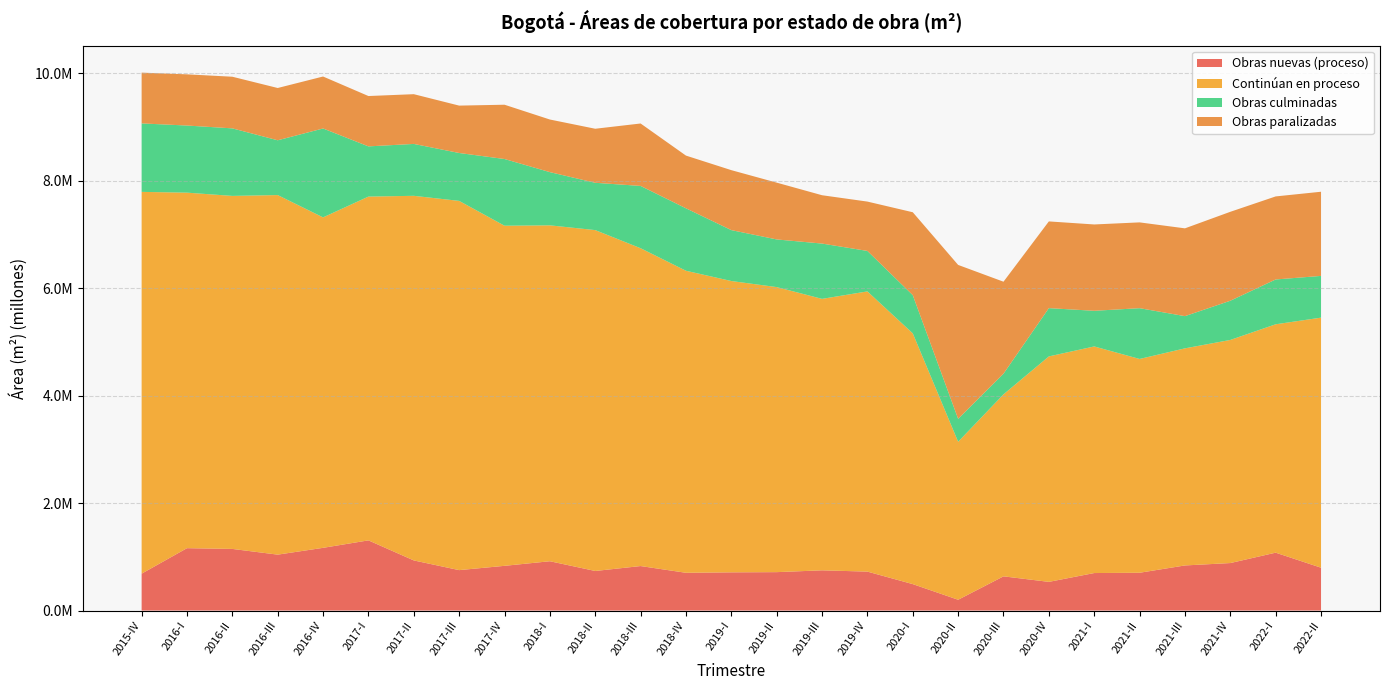

Reading right to left, what are all the values shown in this chart?

Obras nuevas (proceso): 2022-II=797730	2022-I=1077741	2021-IV=884266	2021-III=839723	2021-II=703692	2021-I=698396	2020-IV=533912	2020-III=636870	2020-II=201020	2020-I=492181	2019-IV=725032	2019-III=748892	2019-II=715132	2019-I=711457	2018-IV=703018	2018-III=828459	2018-II=736757	2018-I=918174	2017-IV=832523	2017-III=752727	2017-II=933320	2017-I=1306771	2016-IV=1167660	2016-III=1040980	2016-II=1147496	2016-I=1161287	2015-IV=686741
Continúan en proceso: 2022-II=4655844	2022-I=4252219	2021-IV=4154025	2021-III=4042212	2021-II=3980725	2021-I=4219030	2020-IV=4197897	2020-III=3388623	2020-II=2941448	2020-I=4668980	2019-IV=5217118	2019-III=5054389	2019-II=5307382	2019-I=5423985	2018-IV=5623674	2018-III=5917684	2018-II=6346806	2018-I=6253925	2017-IV=6332673	2017-III=6874729	2017-II=6788571	2017-I=6400764	2016-IV=6152605	2016-III=6694847	2016-II=6572712	2016-I=6619553	2015-IV=7108519
Obras culminadas: 2022-II=777199	2022-I=834477	2021-IV=730029	2021-III=599798	2021-II=945479	2021-I=663775	2020-IV=898950	2020-III=384473	2020-II=427110	2020-I=711146	2019-IV=753634	2019-III=1029568	2019-II=887325	2019-I=947972	2018-IV=1162692	2018-III=1159950	2018-II=880983	2018-I=990945	2017-IV=1242034	2017-III=891857	2017-II=966319	2017-I=934994	2016-IV=1655389	2016-III=1020218	2016-II=1257571	2016-I=1249696	2015-IV=1274892
Obras paralizadas: 2022-II=1567019	2022-I=1546078	2021-IV=1655823	2021-III=1634484	2021-II=1597415	2021-I=1607351	2020-IV=1614630	2020-III=1712754	2020-II=2865599	2020-I=1543580	2019-IV=918588	2019-III=899939	2019-II=1057503	2019-I=1116335	2018-IV=981261	2018-III=1162413	2018-II=1006044	2018-I=979378	2017-IV=1010743	2017-III=882158	2017-II=926035	2017-I=937154	2016-IV=967543	2016-III=973278	2016-II=961433	2016-I=953017	2015-IV=945143